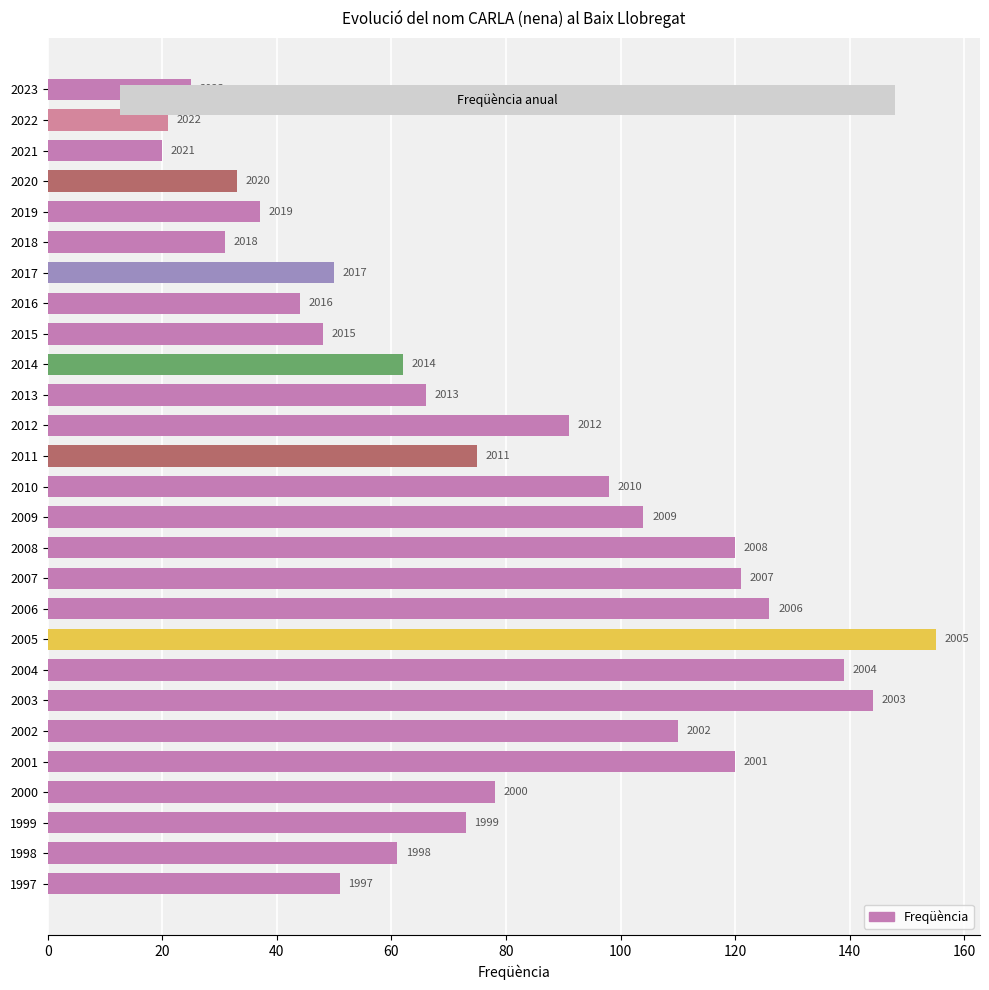

What is the smallest value displayed?

20